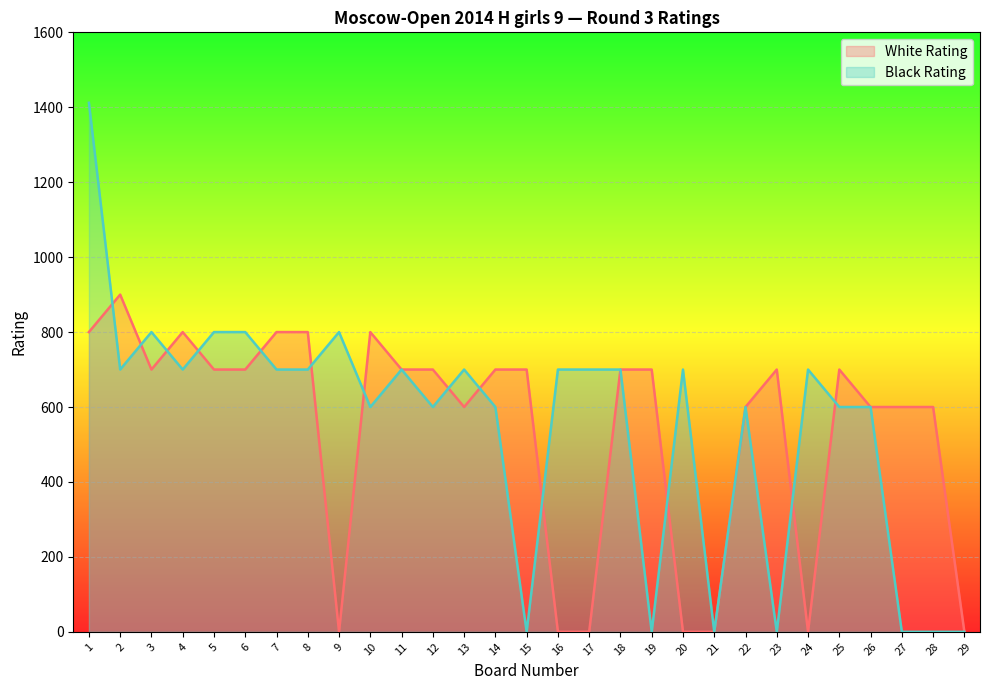

Reading right to left, transcribe all the data shown in this chart.

White Rating: 29=0	28=600	27=600	26=600	25=700	24=0	23=700	22=600	21=0	20=0	19=700	18=700	17=0	16=0	15=700	14=700	13=600	12=700	11=700	10=800	9=0	8=800	7=800	6=700	5=700	4=800	3=700	2=900	1=800
Black Rating: 29=0	28=0	27=0	26=600	25=600	24=700	23=0	22=600	21=0	20=700	19=0	18=700	17=700	16=700	15=0	14=600	13=700	12=600	11=700	10=600	9=800	8=700	7=700	6=800	5=800	4=700	3=800	2=700	1=1412